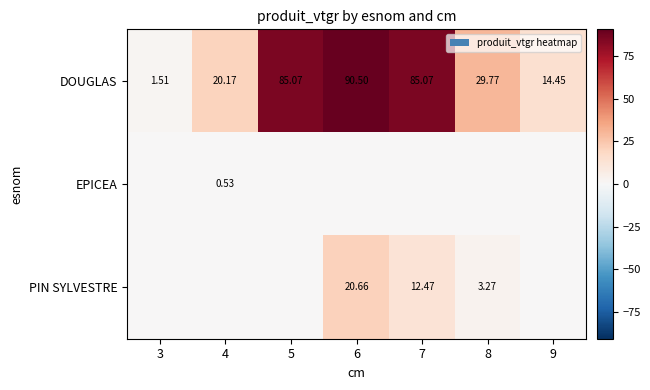

How many values in the DOUGLAS series exceed 29?

4